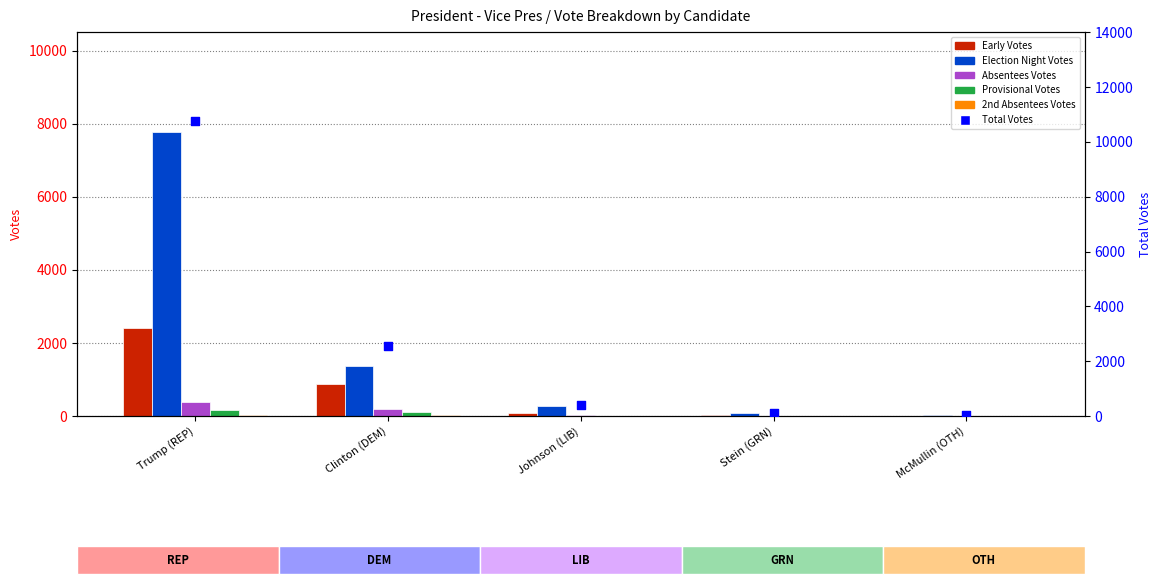

Which series has the largest total across all categories?

Total Votes